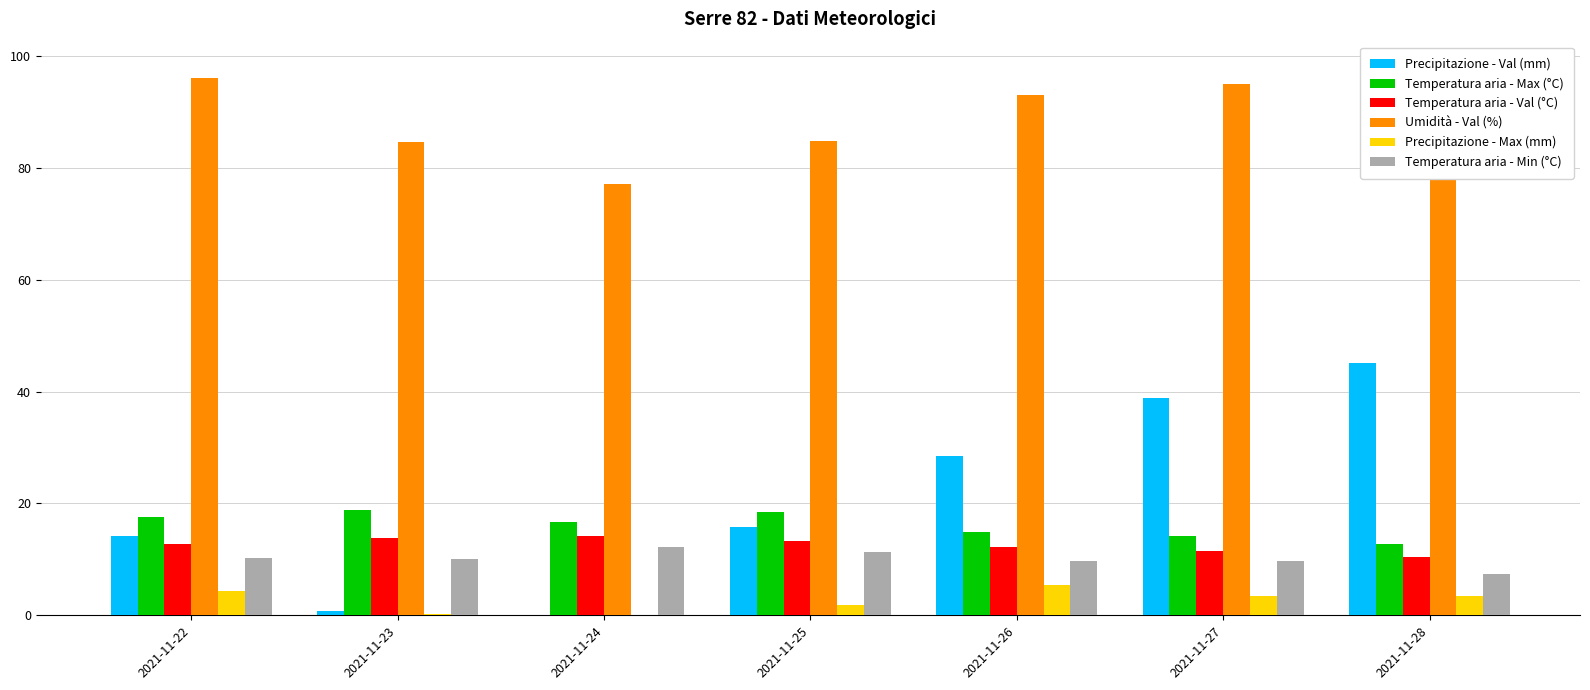

List the series in order of their peak value, lowest first.

Precipitazione - Max (mm), Temperatura aria - Min (°C), Temperatura aria - Val (°C), Temperatura aria - Max (°C), Precipitazione - Val (mm), Umidità - Val (%)